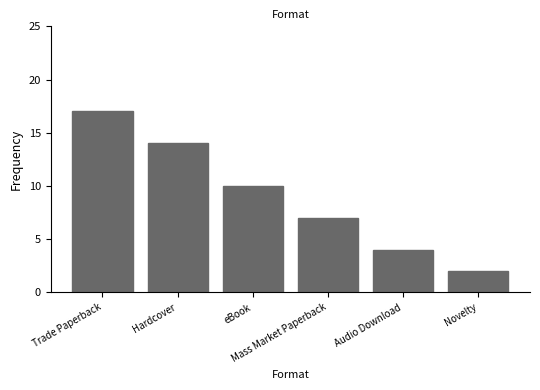

Which label corresponds to the smallest value in the chart?

Novelty